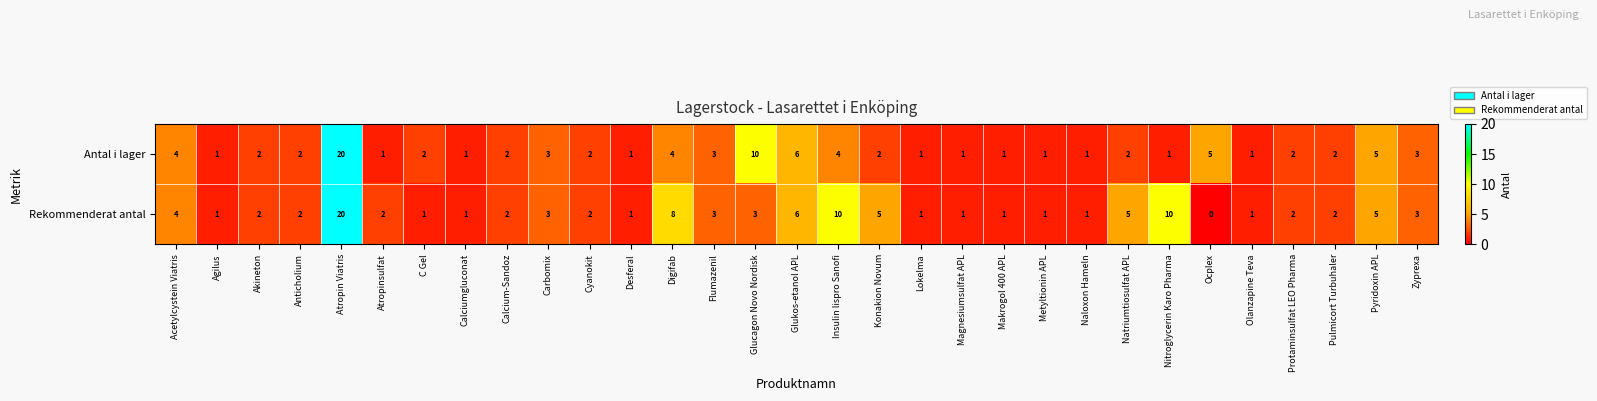

What is the average value of the Rekommenderat antal series?

4